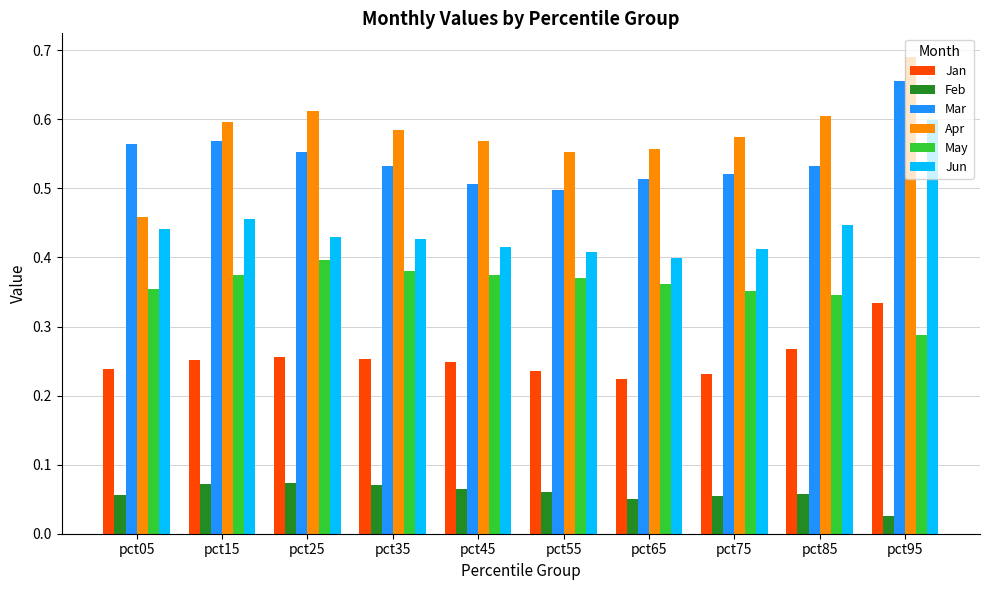

Is the value of Mar at pct35 greater than the value of Apr at pct15?

No